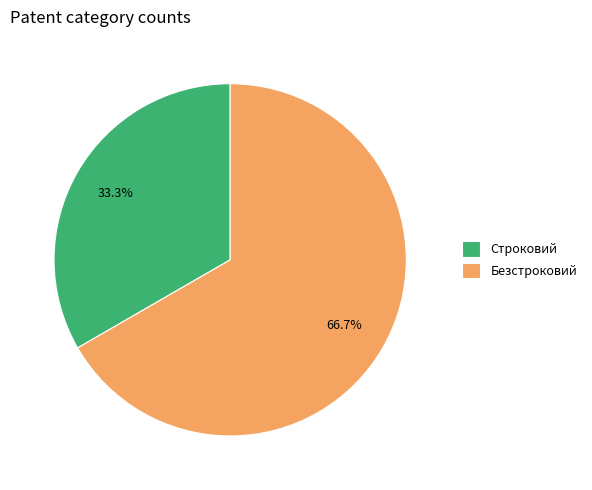

Which slice is the largest?

Безстроковий